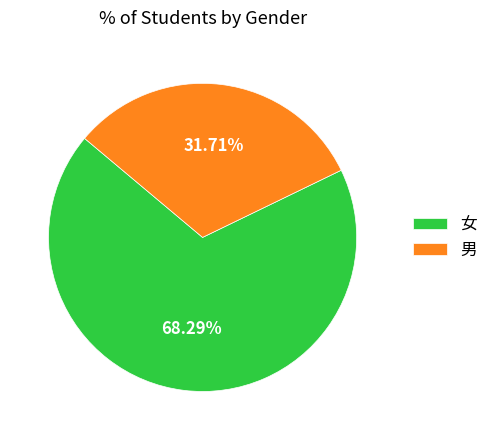

Does 男 represent more than half of the total?

No